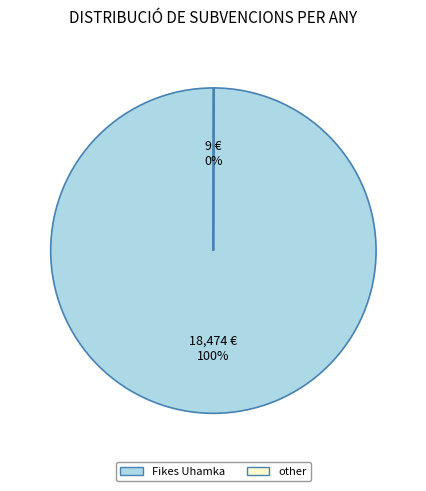

To the nearest percent, what percentage of the pie is Fikes Uhamka?

100%